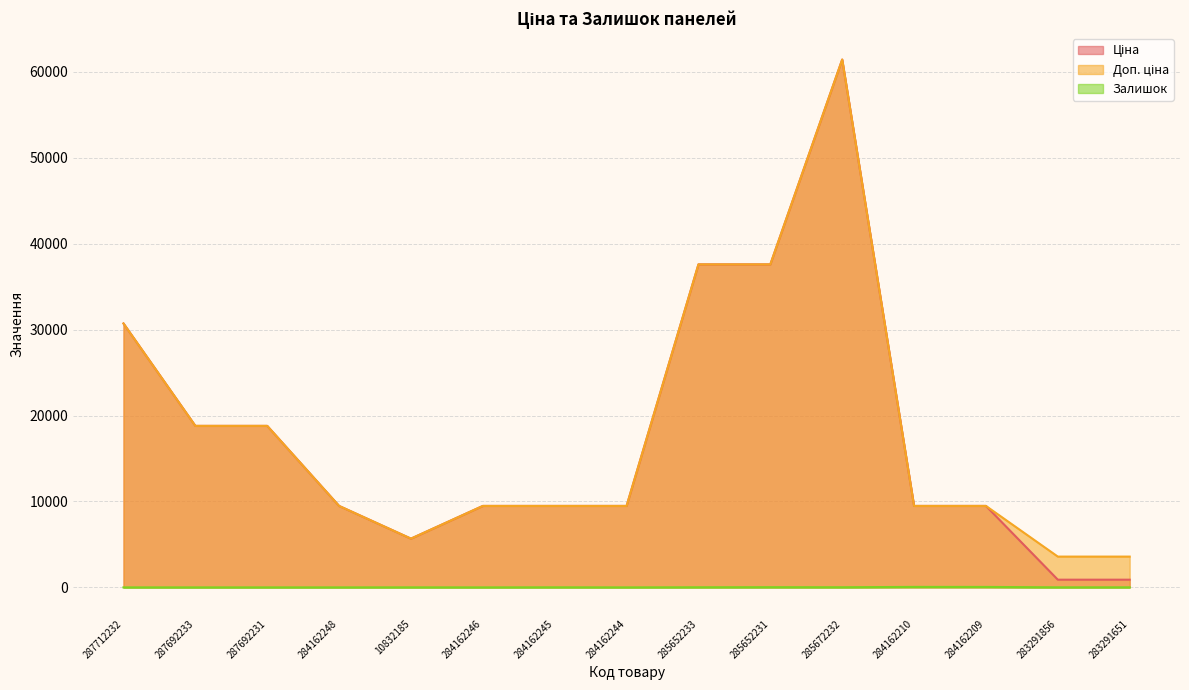

Reading left to right, transcribe all the data shown in this chart.

Ціна: 30717.1	18796.8	18796.8	9480.1	5673.8	9480.1	9480.1	9480.1	37593.6	37593.6	61434.3	9480.1	9480.1	895.9	895.9
Доп. ціна: 30717.1	18796.8	18796.8	9480.1	5673.8	9480.1	9480.1	9480.1	37593.6	37593.6	61434.3	9480.1	9480.1	3583.6	3583.6
Залишок: 0.0	0.0	0.0	0.0	4.0	0.0	8.0	0.0	13.0	23.0	16.0	56.0	53.0	7.0	7.0